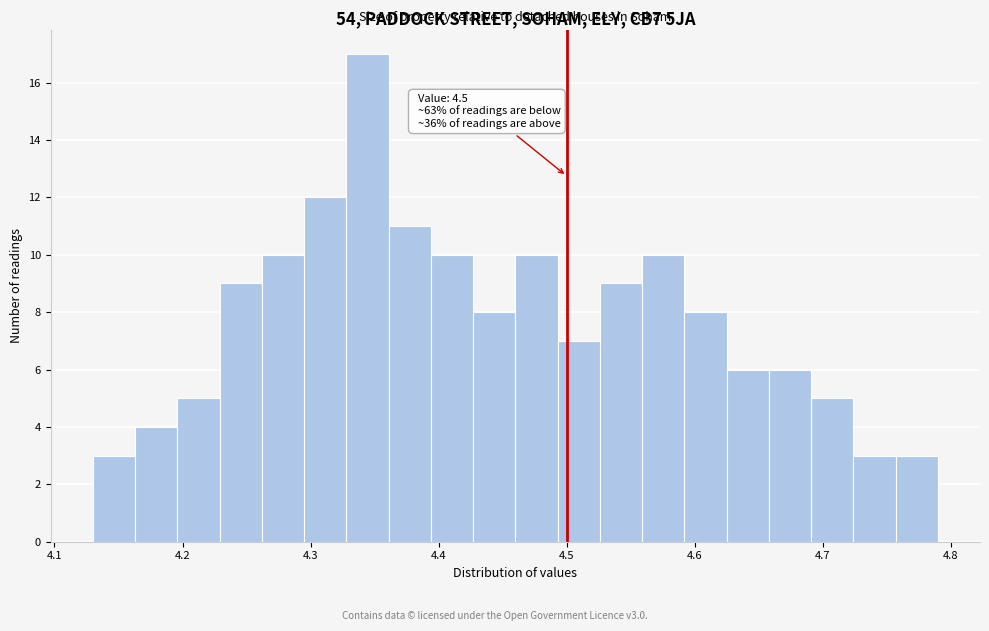

Read against the x-axis, roughly where is the centre of the tallest bar?

4.34